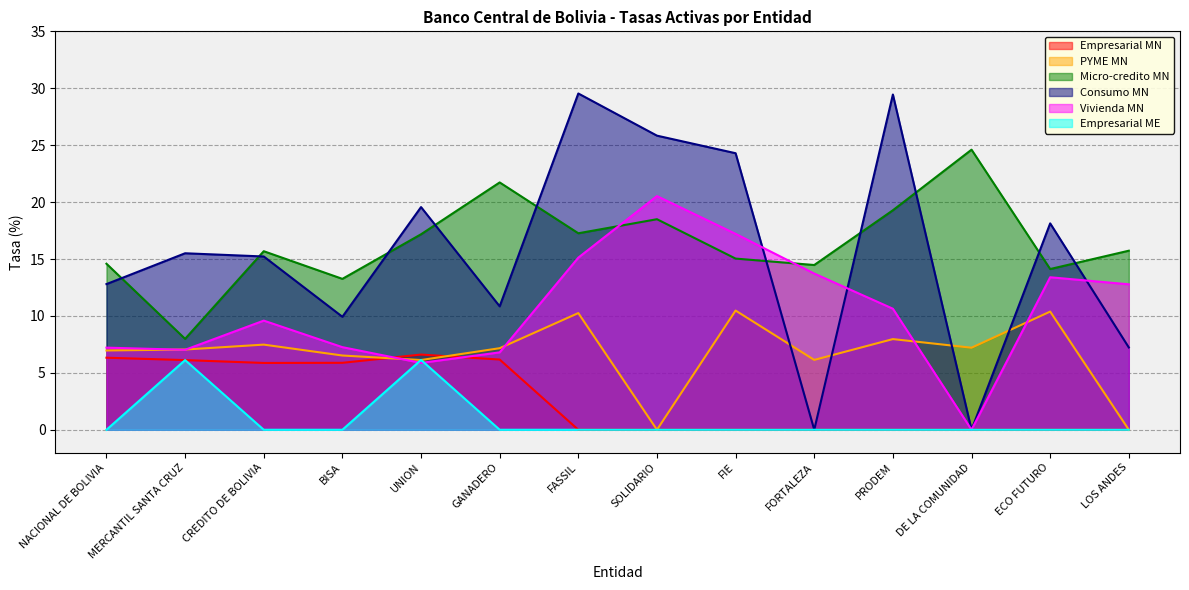

Between DE LA COMUNIDAD and FORTALEZA, which is larger?

DE LA COMUNIDAD